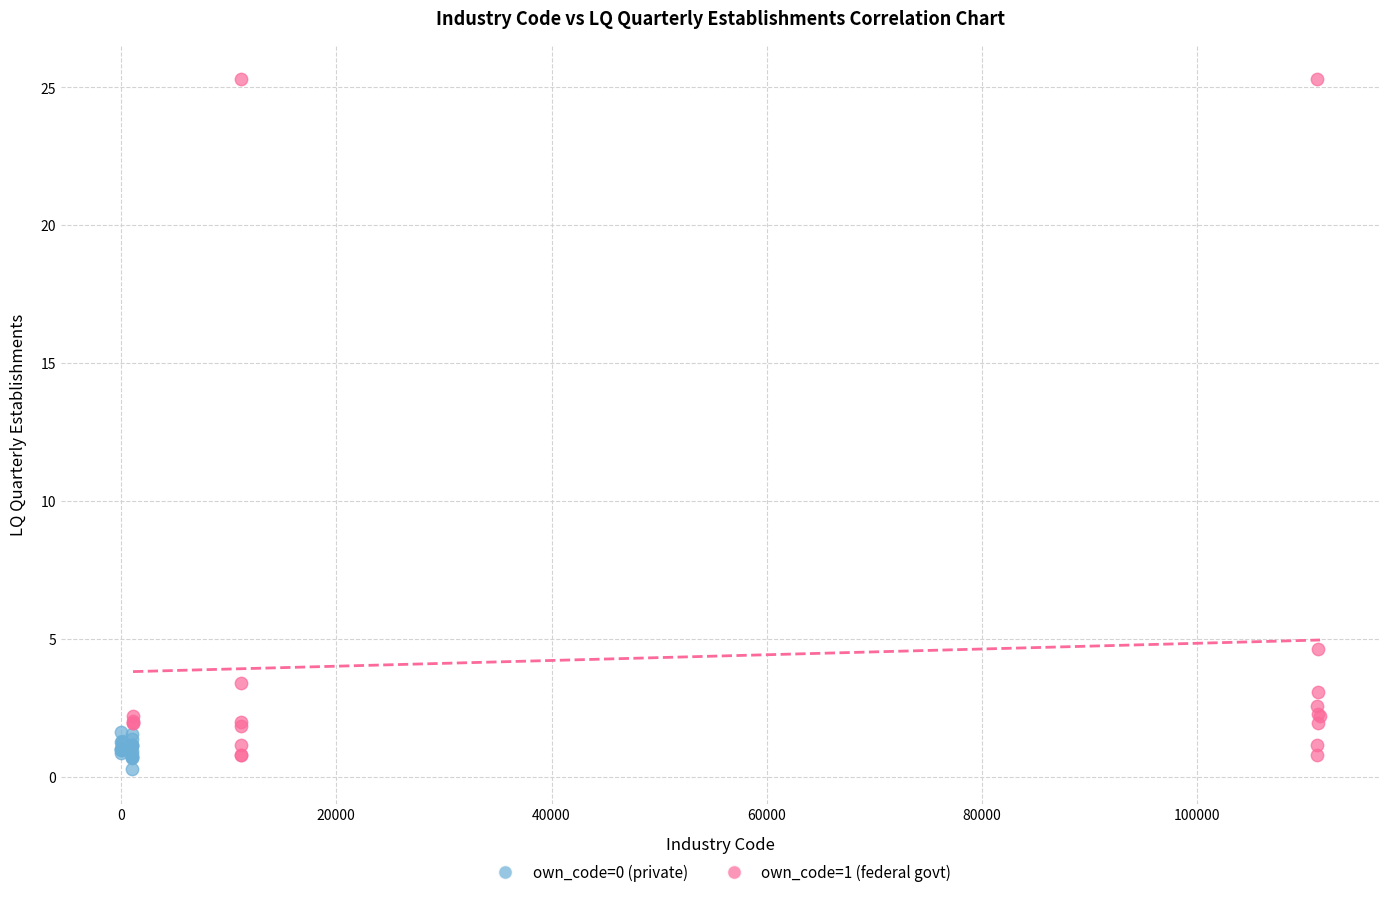

Which series contains the highest Y value?

own_code=1 (federal govt)